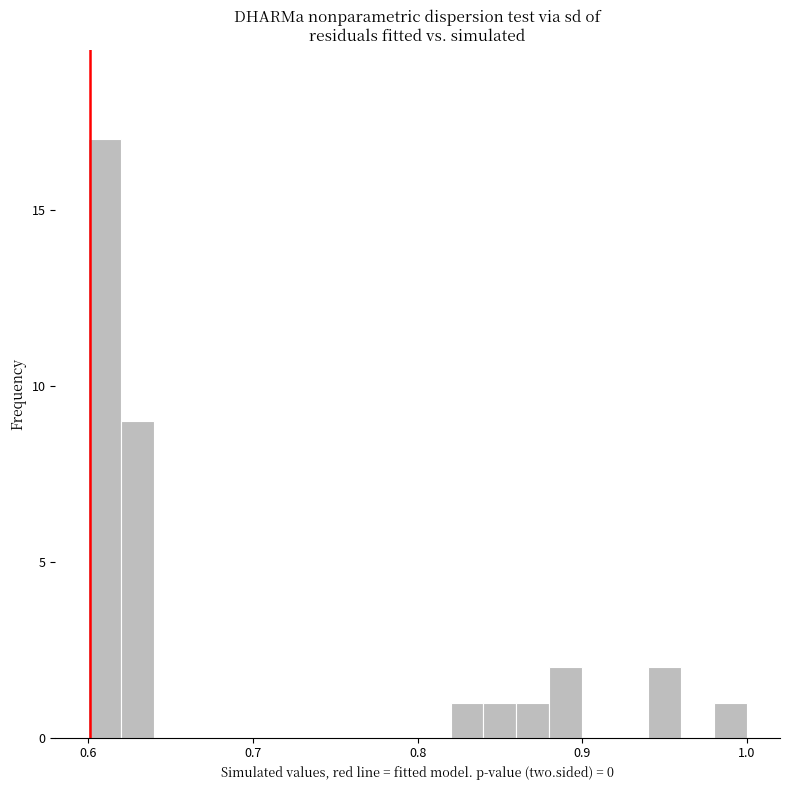

Around what value on the x-axis is the tallest bar? Give the approximate position of its centre, as read against the axis.

0.61